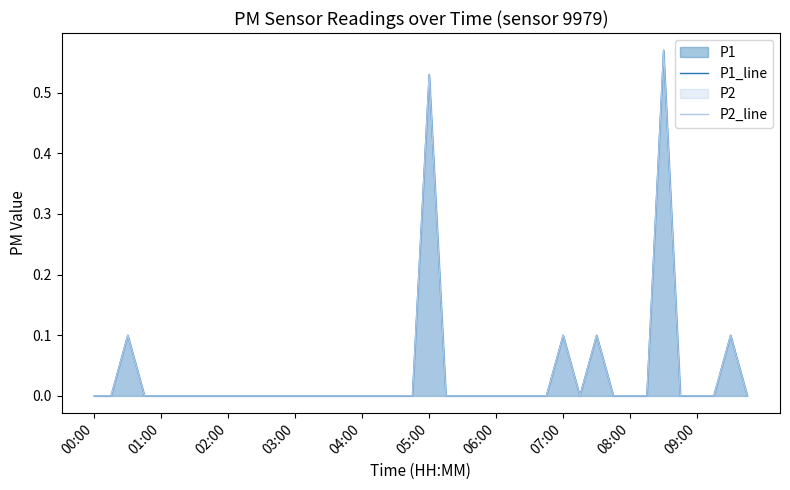

At how many categories does at least one series exceed 0?

6